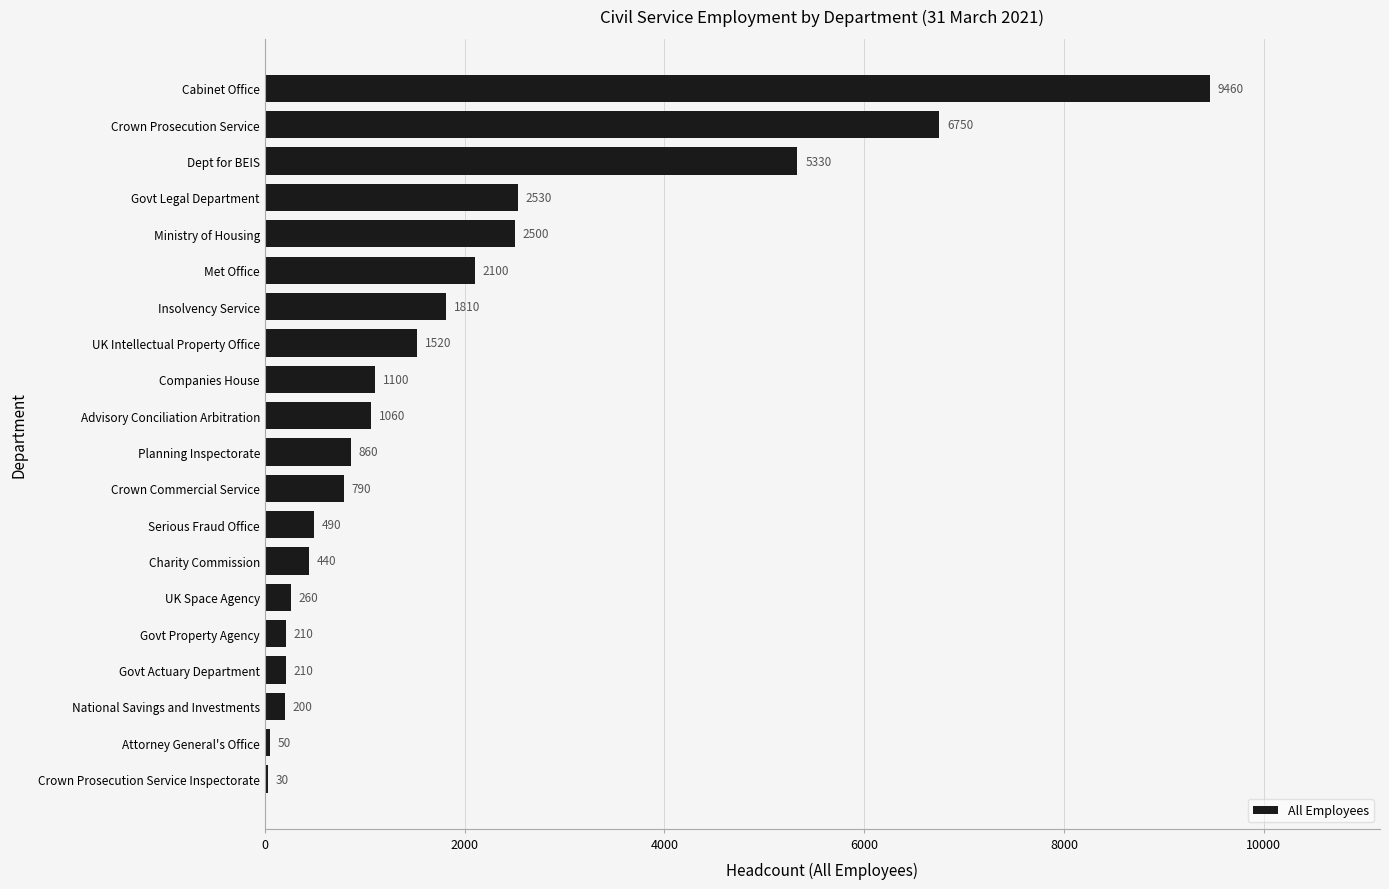

True or false: the data shows 210 at Govt Property Agency.

True